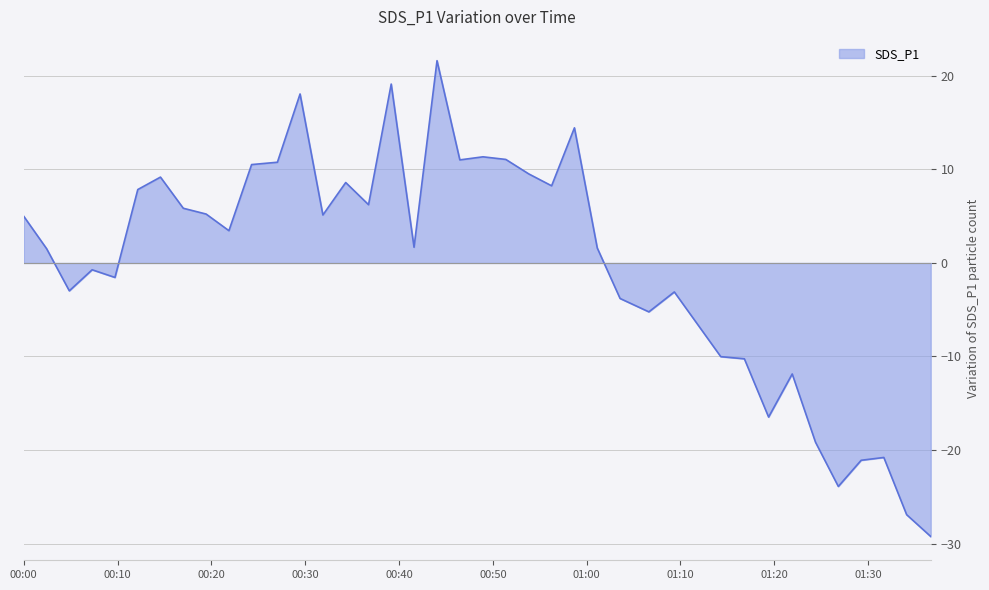

Does the chart have visible grid lines?

Yes